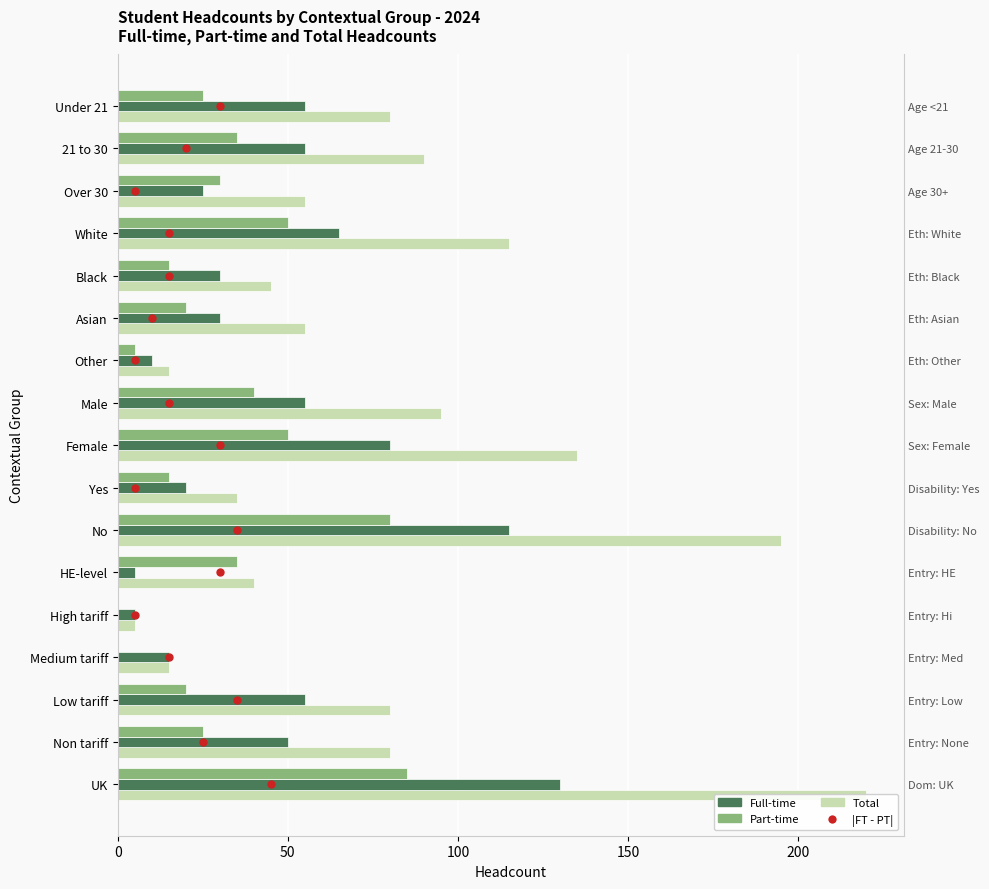

True or false: Total has a value of 151 at White.

False